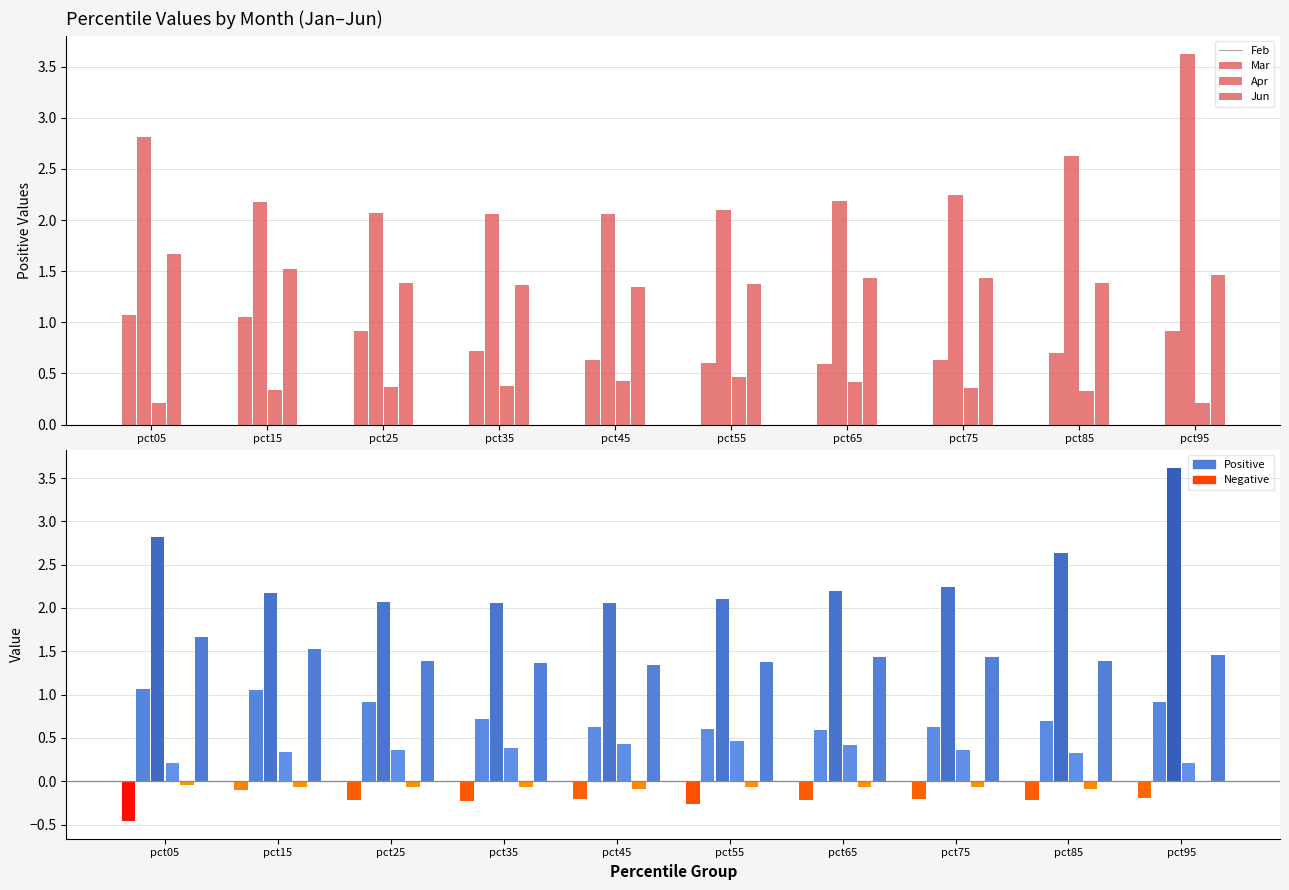

What is the value of the Jan bar at the 2nd from the left?

-0.1